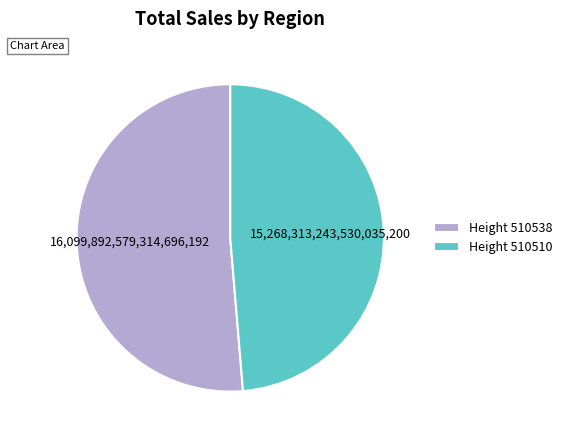

Approximately how many times larger is the value at Height 510538 compared to Height 510510?

1.1